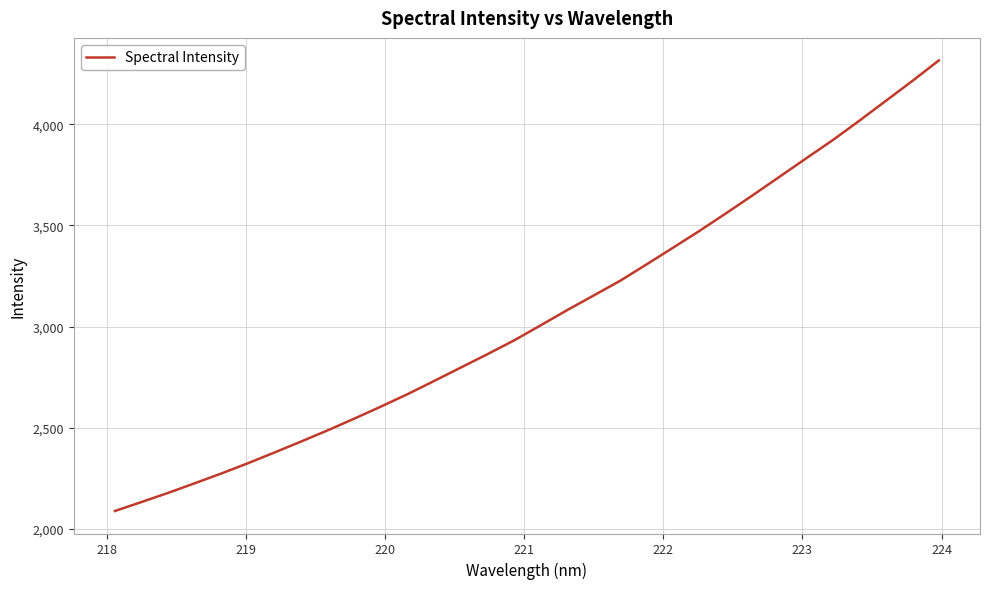

What is the greatest value displayed?

4315.2